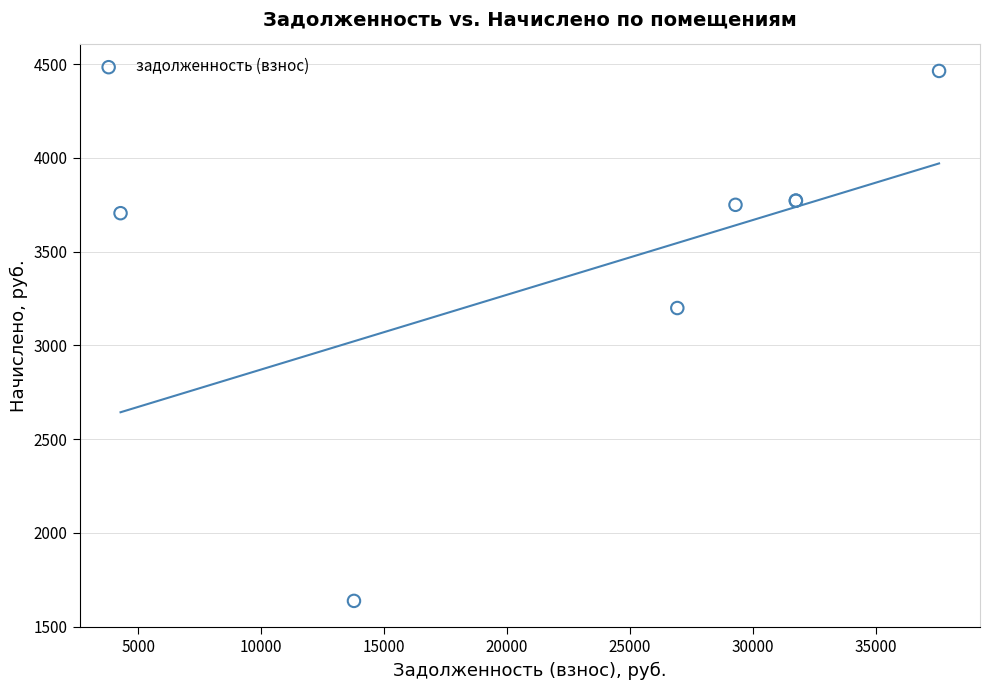

What Y value in the scatter plot is closest to 3050?

3199.2